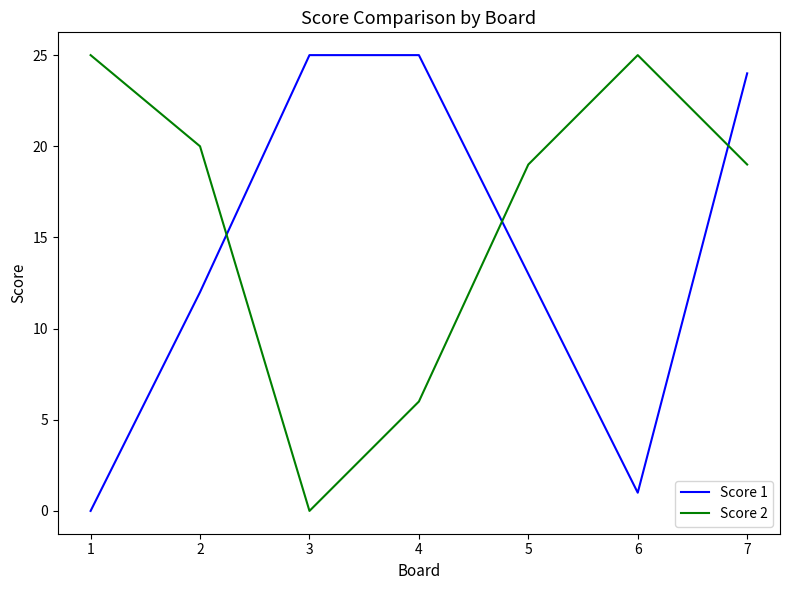

What is the difference between the Score 2 values at 6 and 3?

25